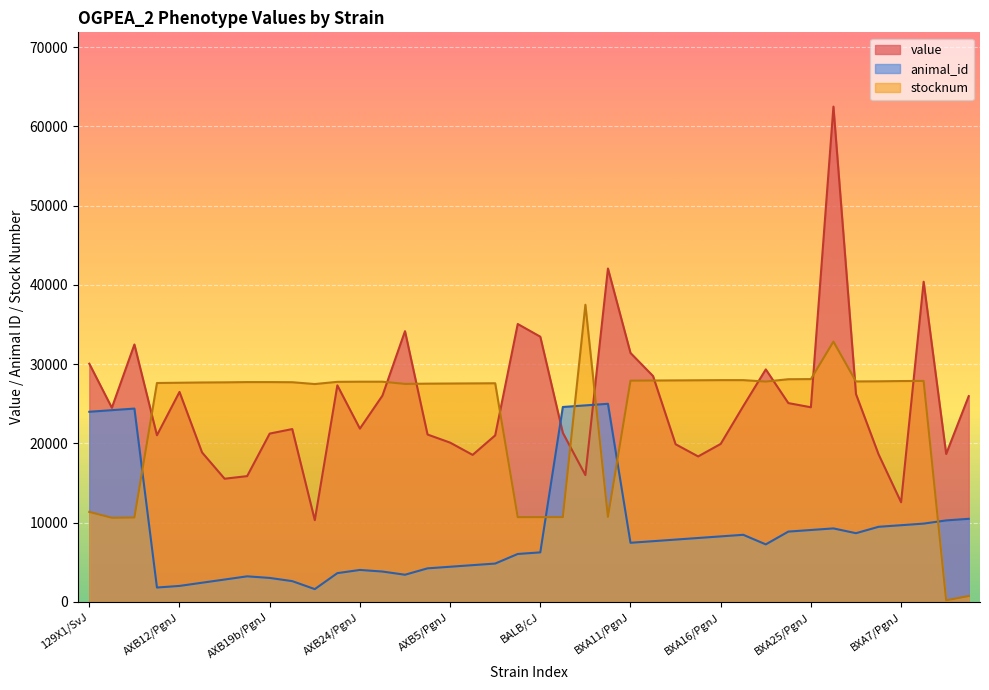

Which series changed the most between AXB10/PgnJ and BXA11/PgnJ?

value